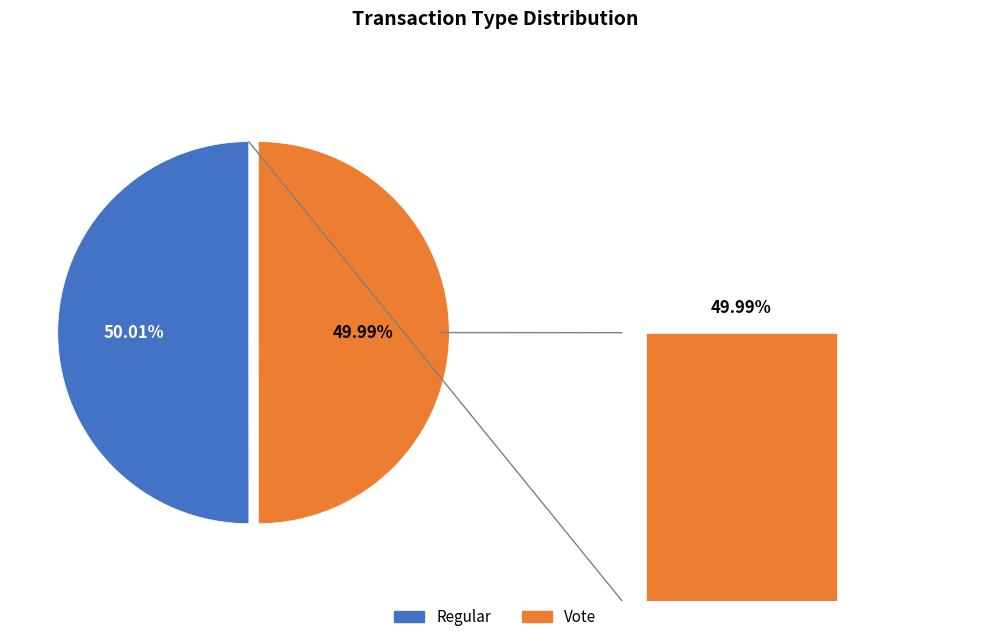

Count the number of slices in the pie.

2